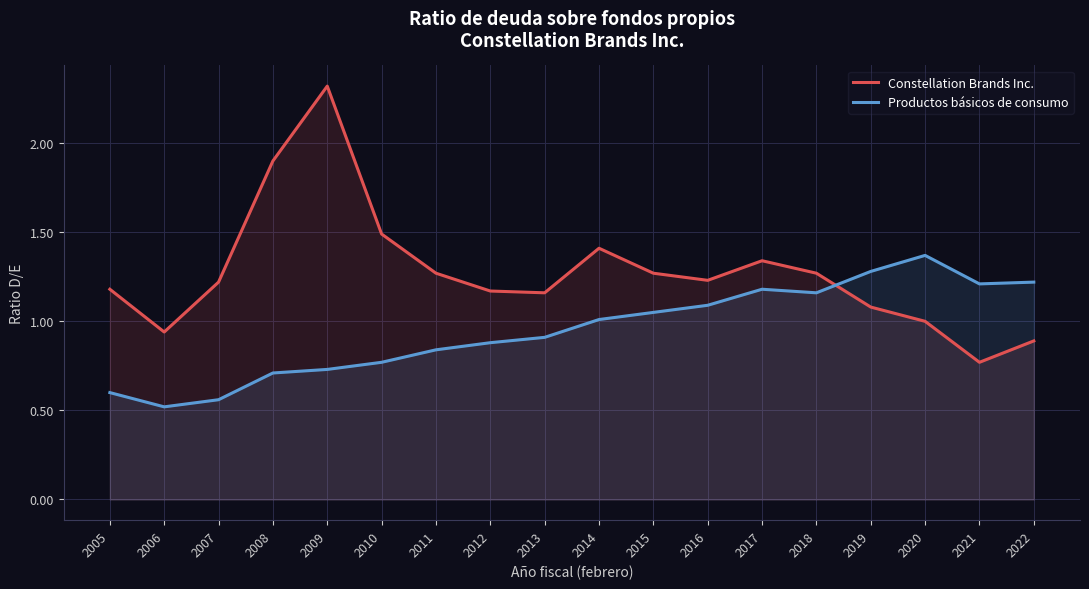

What is the total value across all series at 2007?

1.8